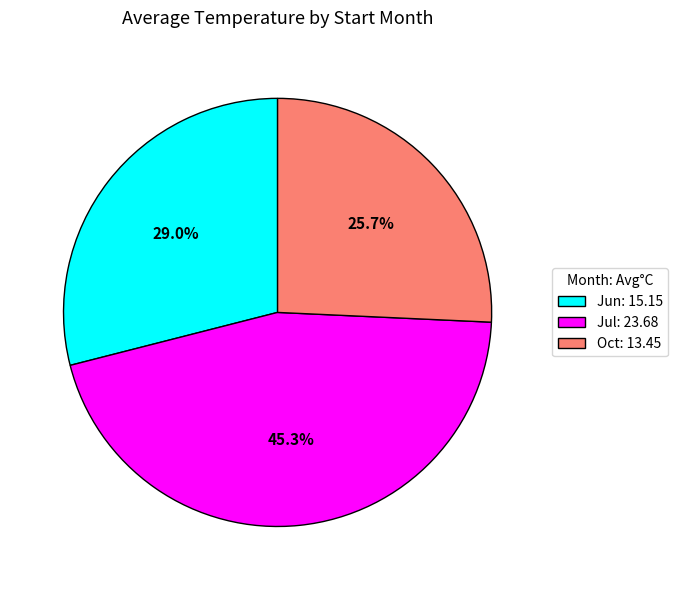

Count the number of slices in the pie.

3